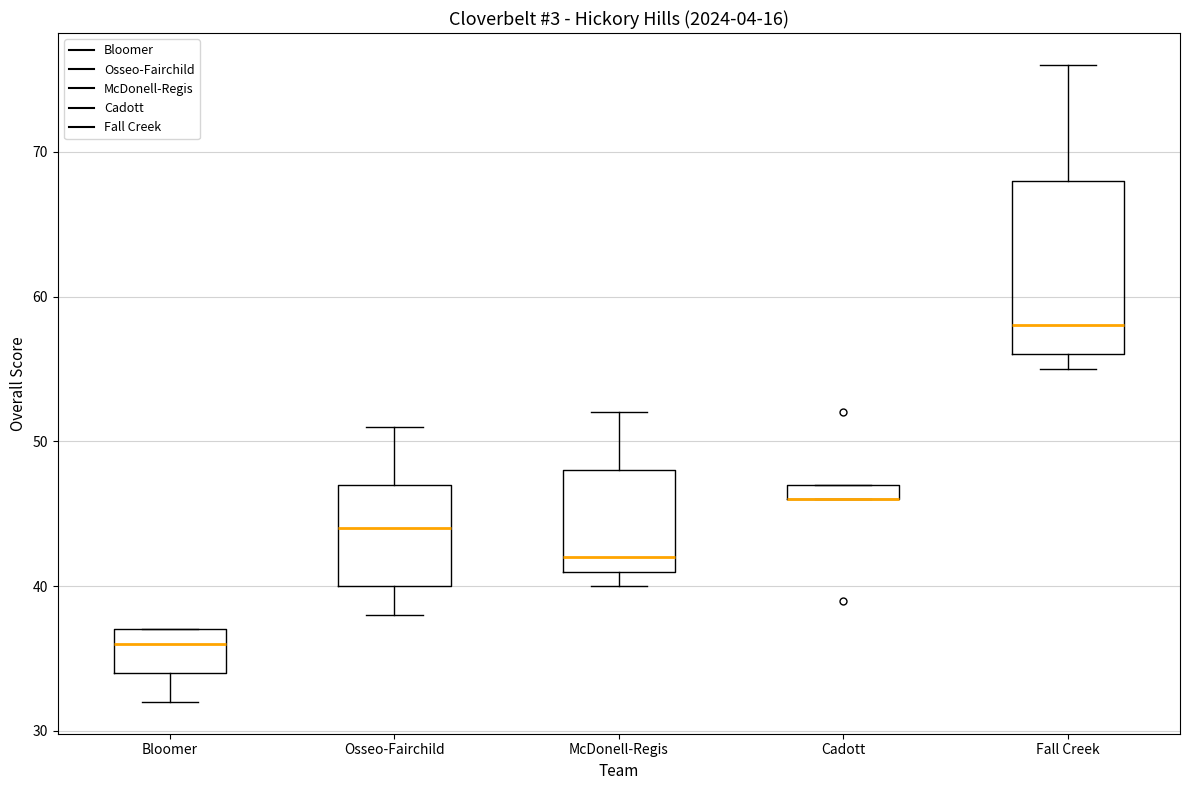

Comparing the boxes themselves (not the whiskers), which one is the tallest?

Fall Creek